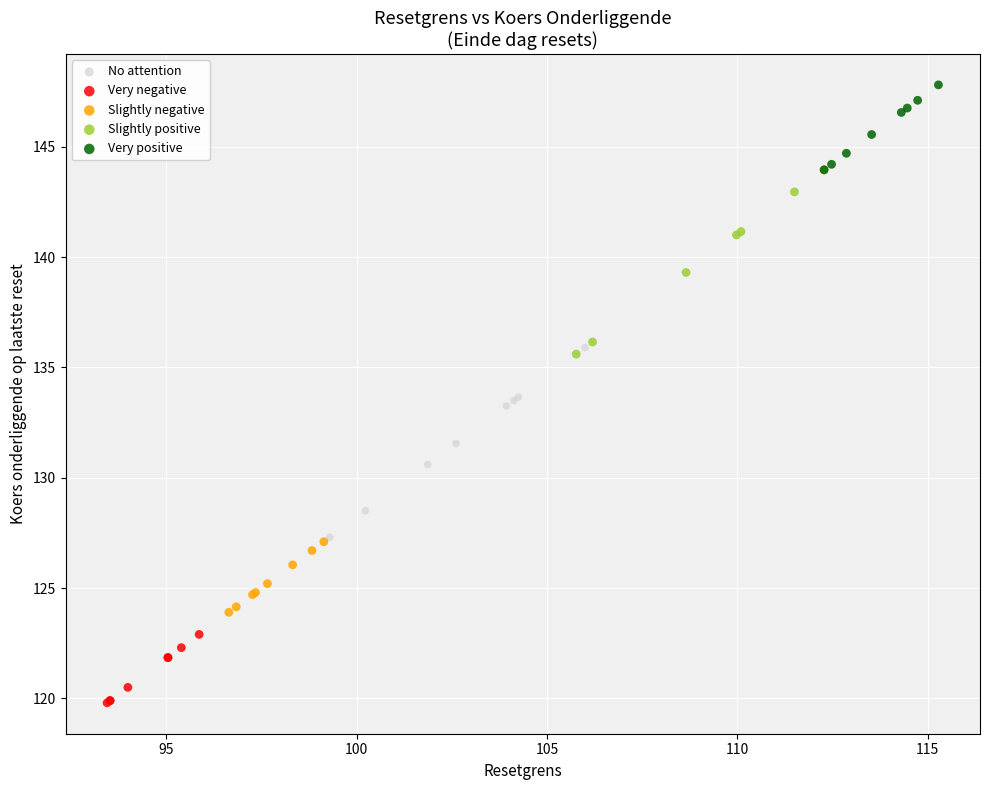

Which series contains the lowest Y value?

Very negative